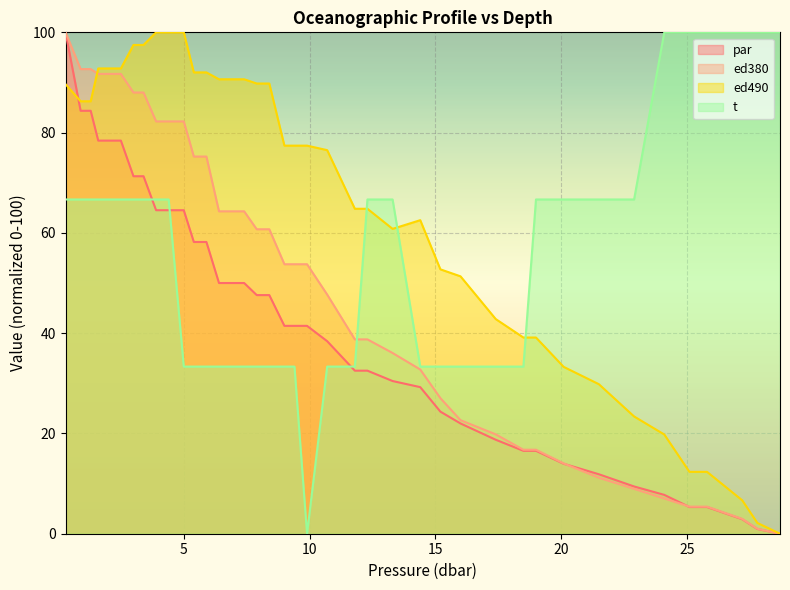

Which label corresponds to the smallest value in the chart?

28.7